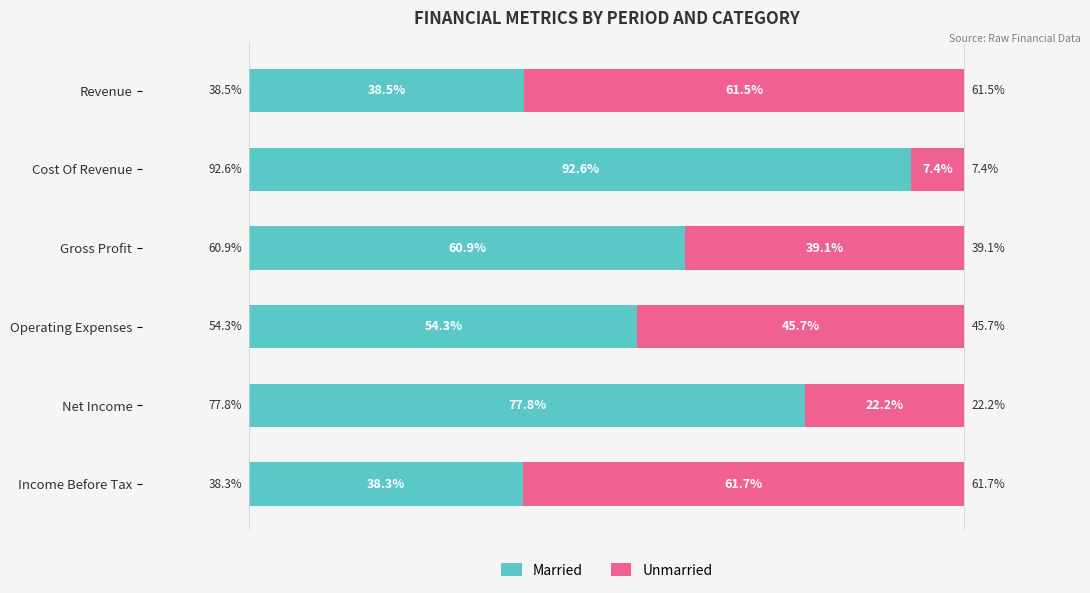

Where is Married nearest to the value 65?

Gross Profit